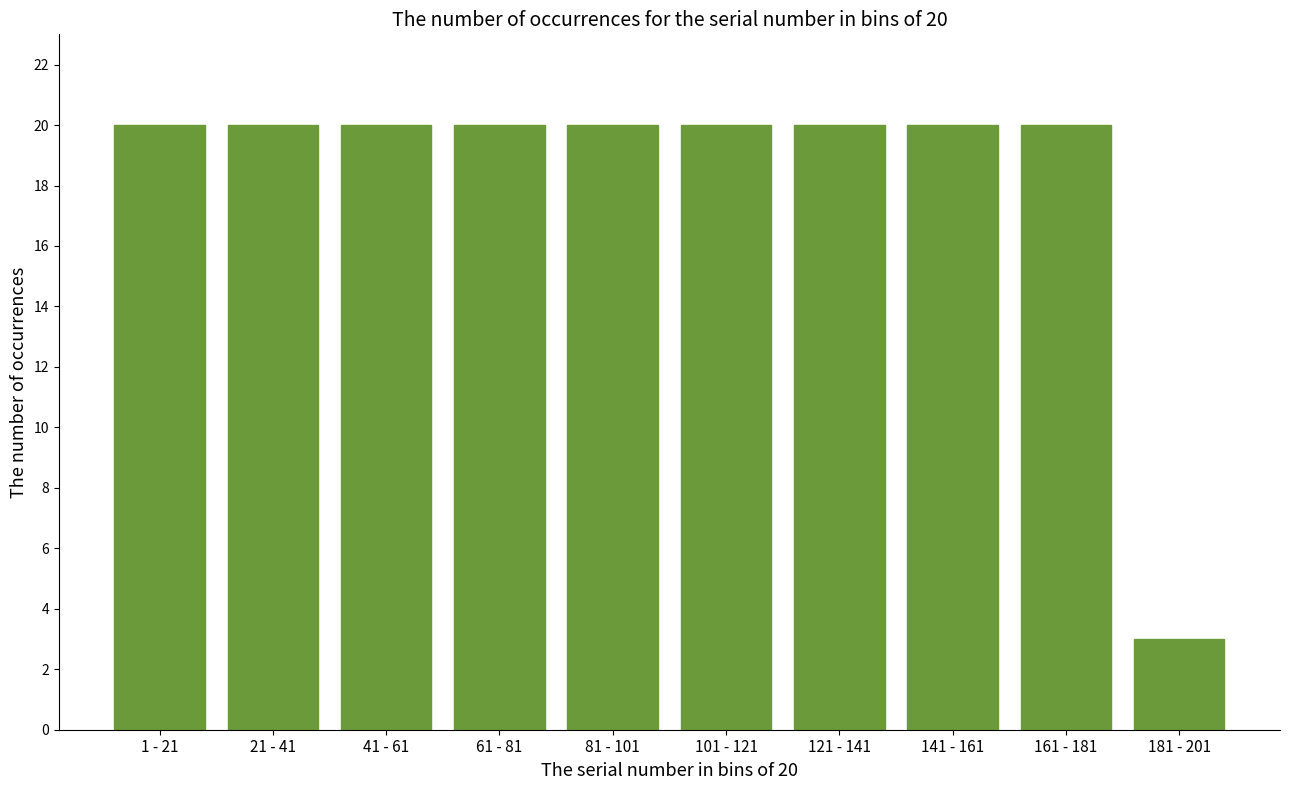

Reading left to right, extract all data points from this chart.

20	20	20	20	20	20	20	20	20	3